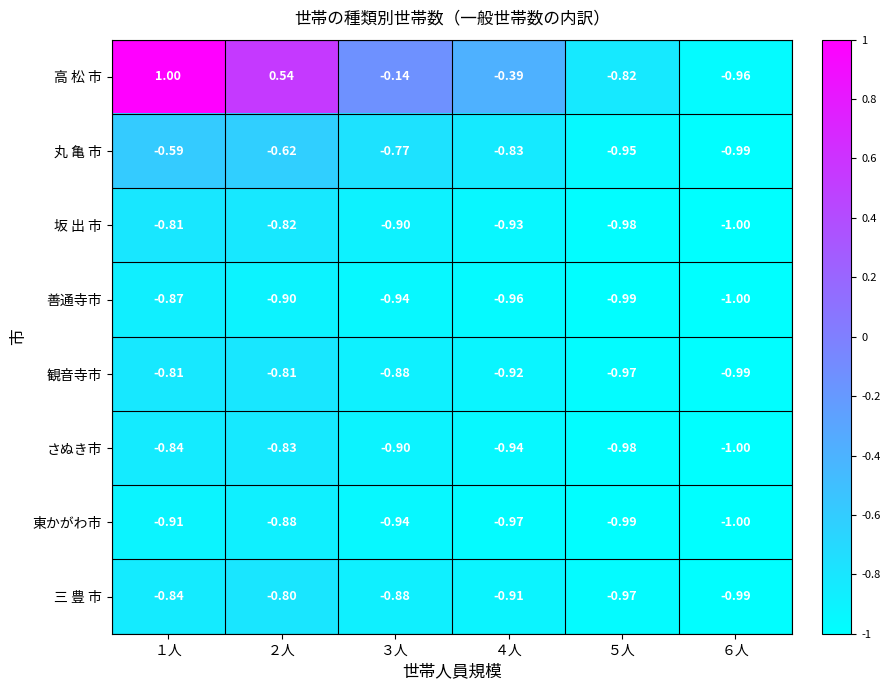

Which series changed the most between １人 and ６人?

高 松 市